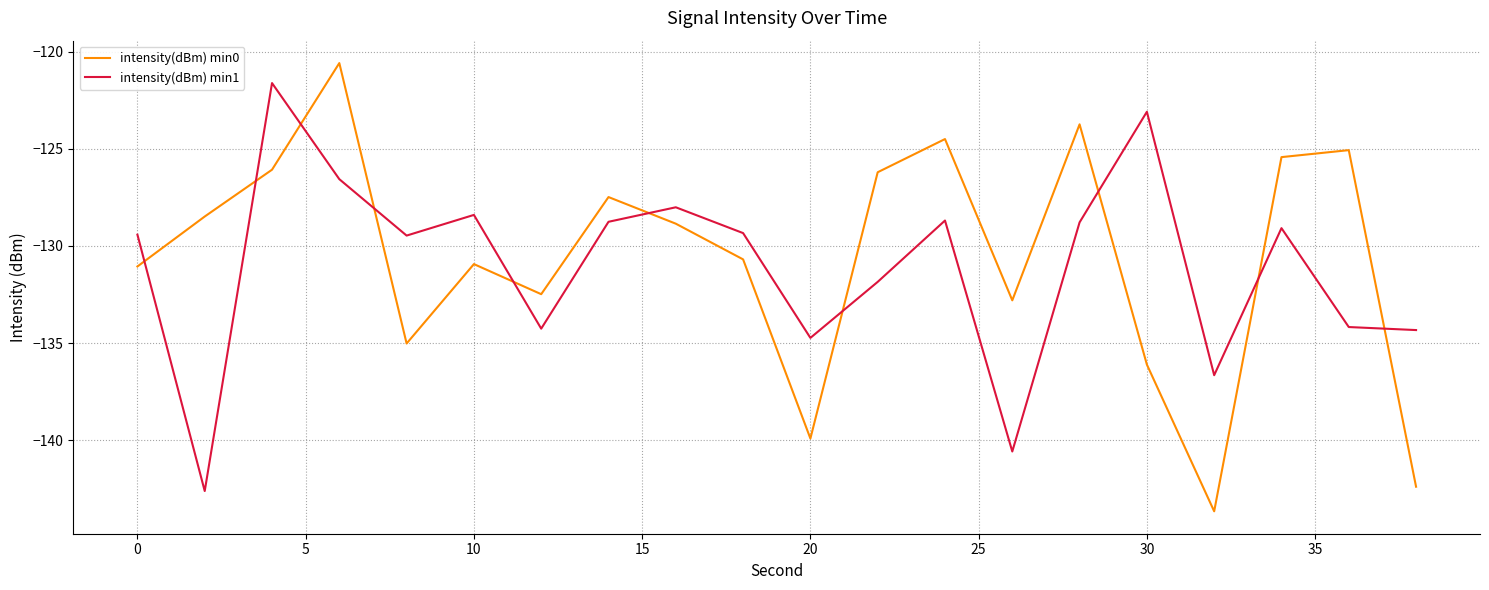

After their last crossing, which series has the higher values: intensity(dBm) min1 or intensity(dBm) min0?

intensity(dBm) min1